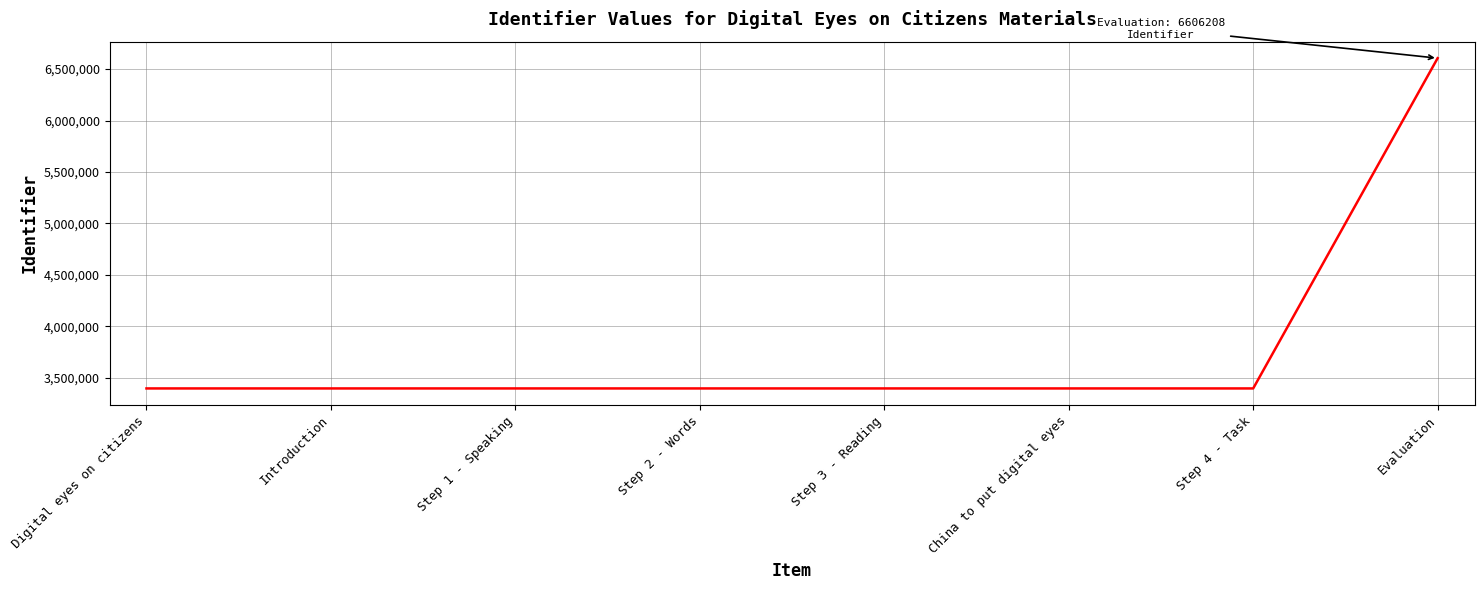

Is it true that the value at Step 1 - Speaking is 3397696?

True